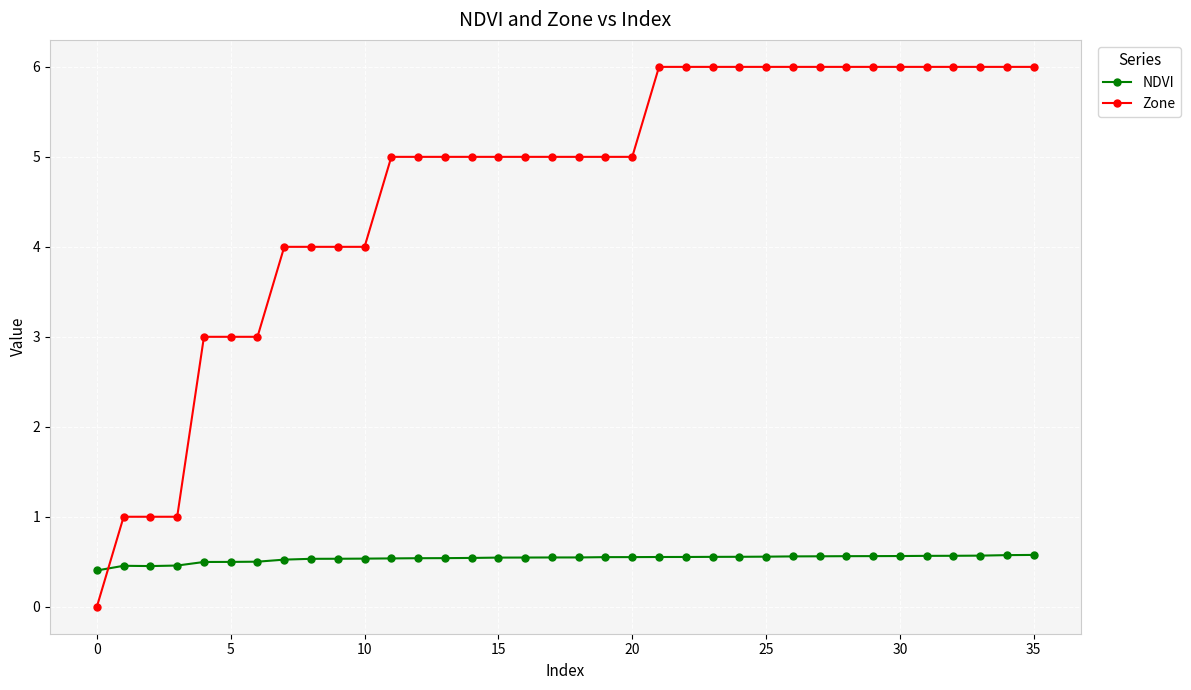

Which series has the largest total across all categories?

Zone